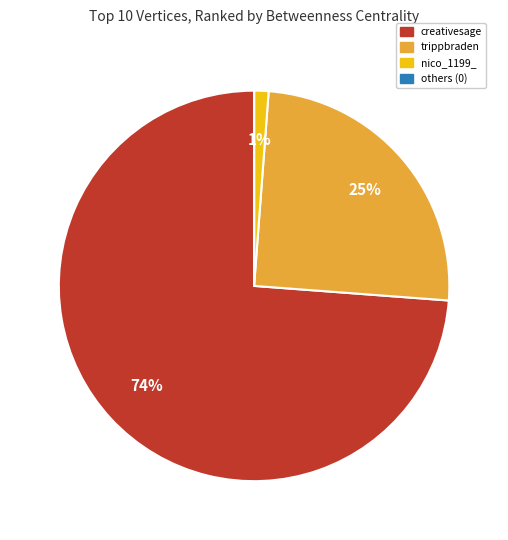

Which has a higher value, nico_1199_ or trippbraden?

trippbraden